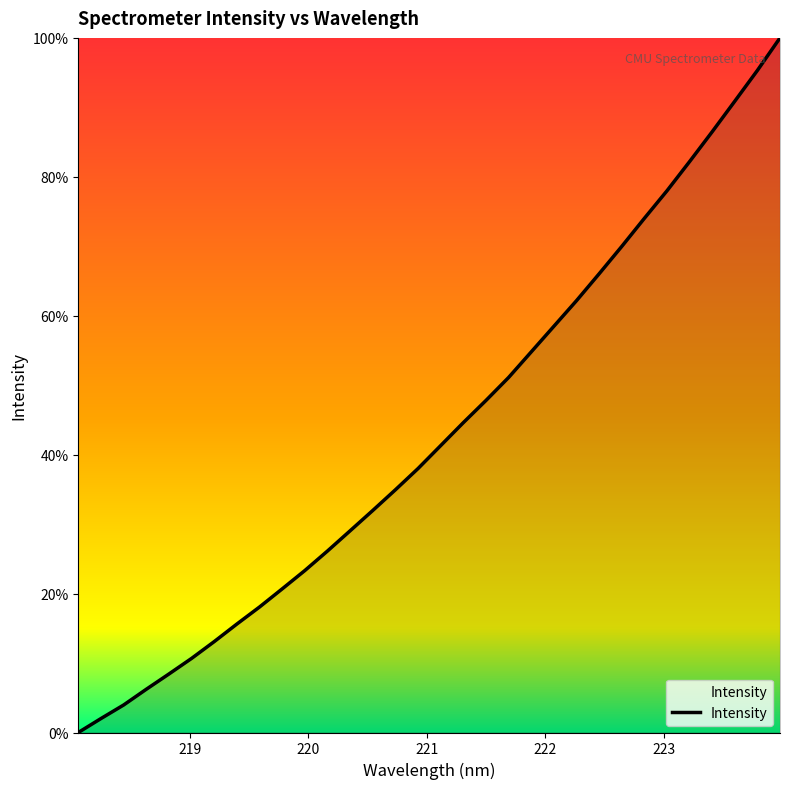

What is the difference between the second highest and second lowest values?

93.3